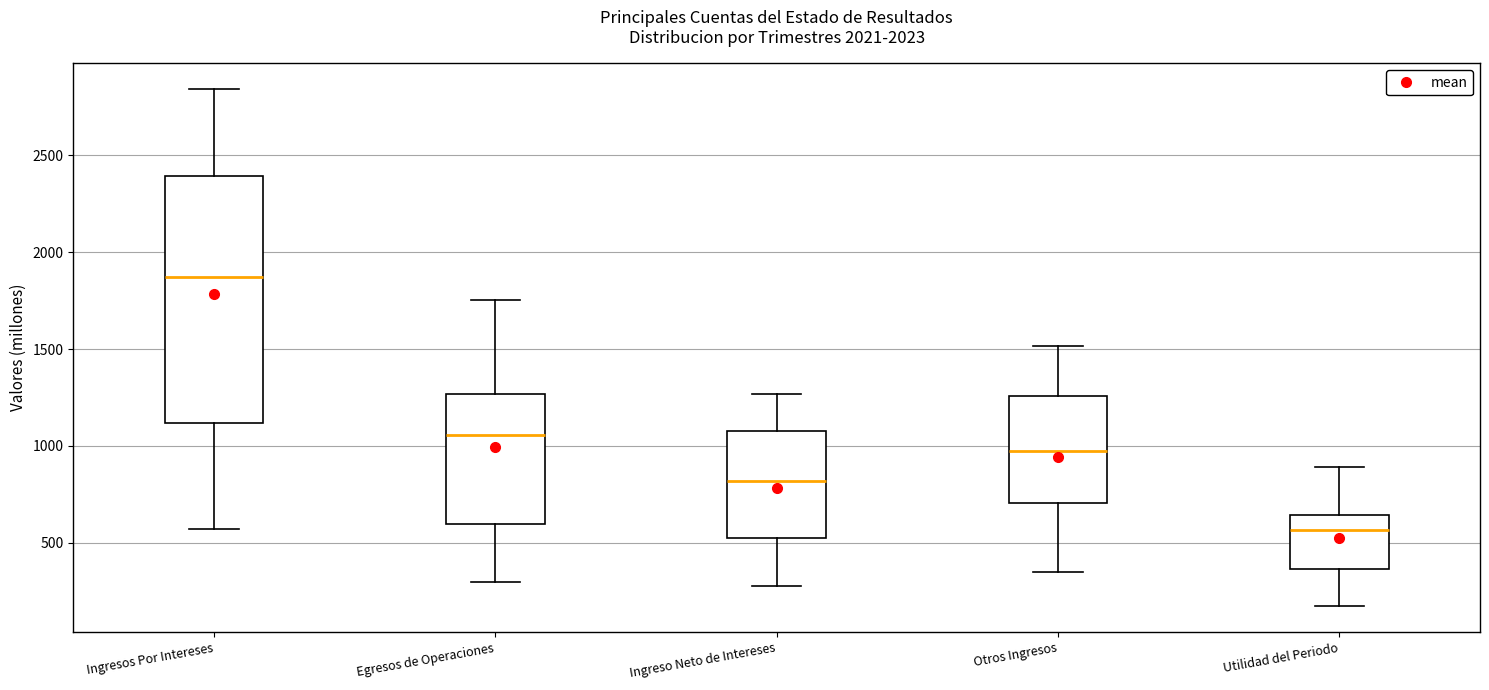

Reading left to right, read every box against the y-axis: the position of its median line, the range the box covers, and the ends of its whiskers. The values are not printed on the chart, so give them approximately, as read against the axis.

Ingresos Por Intereses: median 1850, box 1100 to 2400, whiskers 550 to 2850
Egresos de Operaciones: median 1050, box 600 to 1250, whiskers 300 to 1750
Ingreso Neto de Intereses: median 800, box 550 to 1100, whiskers 300 to 1250
Otros Ingresos: median 950, box 700 to 1250, whiskers 350 to 1500
Utilidad del Periodo: median 550, box 350 to 650, whiskers 150 to 900